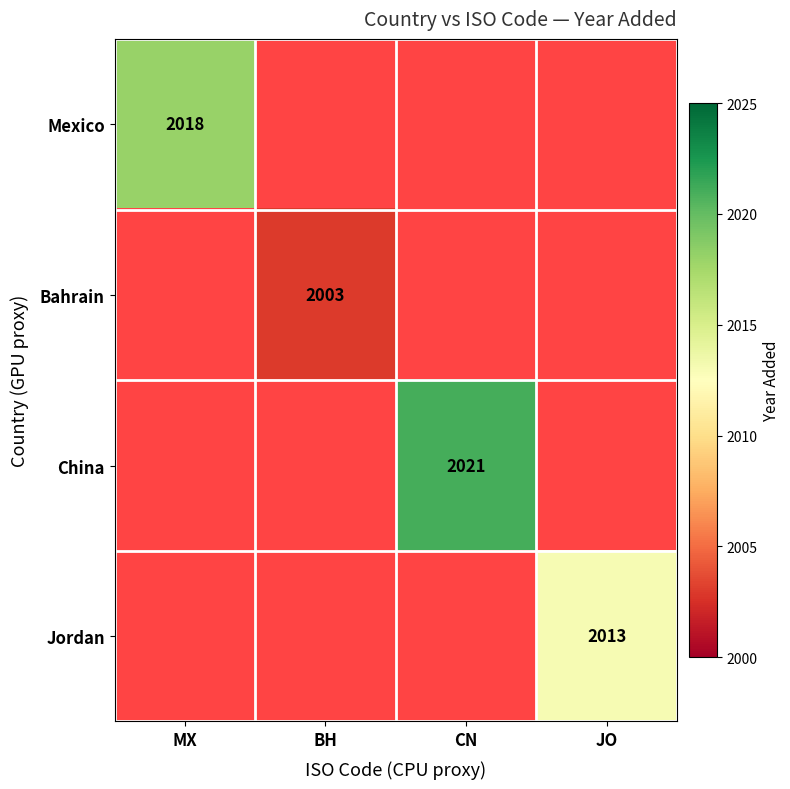

Read the China value at CN.

2021.0